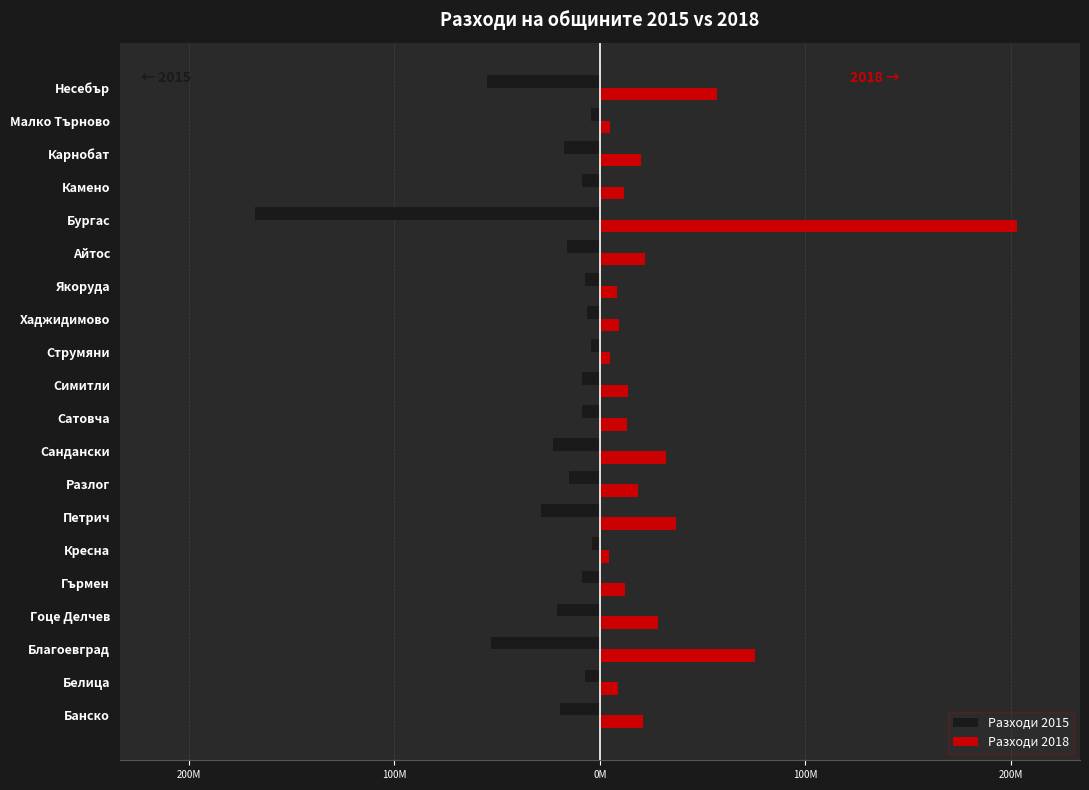

What is the maximum value shown in the chart?

203.3